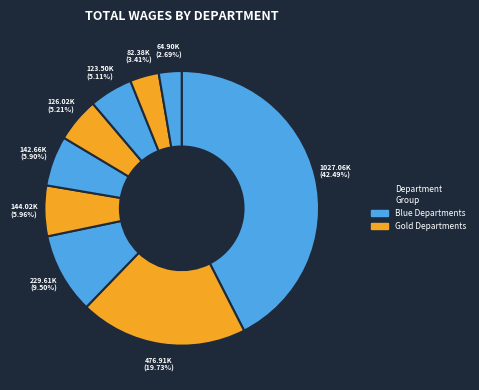

Which slice is the smallest?

Children & Family